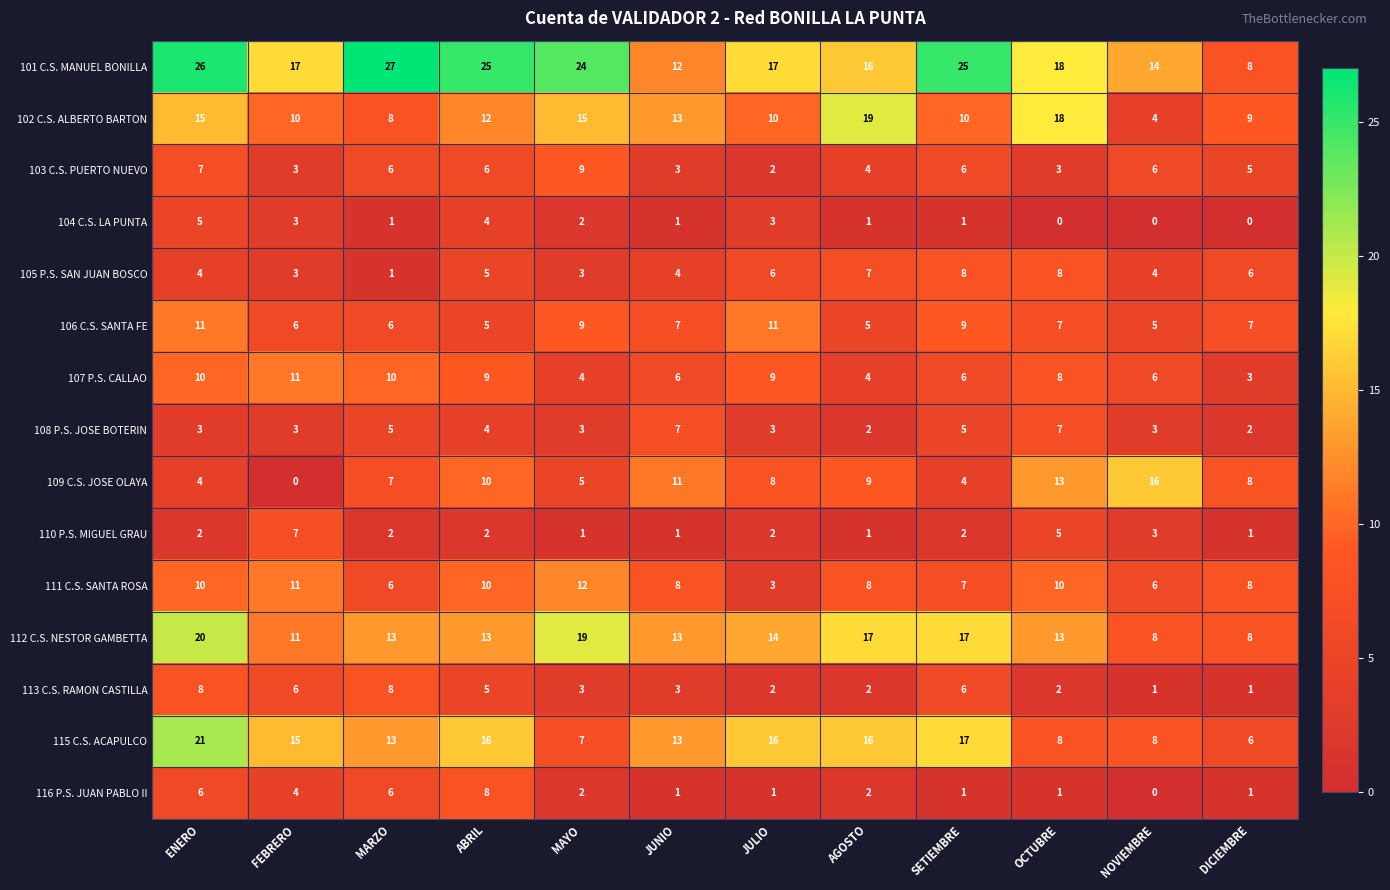

What is the difference between the maximum and minimum values in the 116 P.S. JUAN PABLO II series?

8